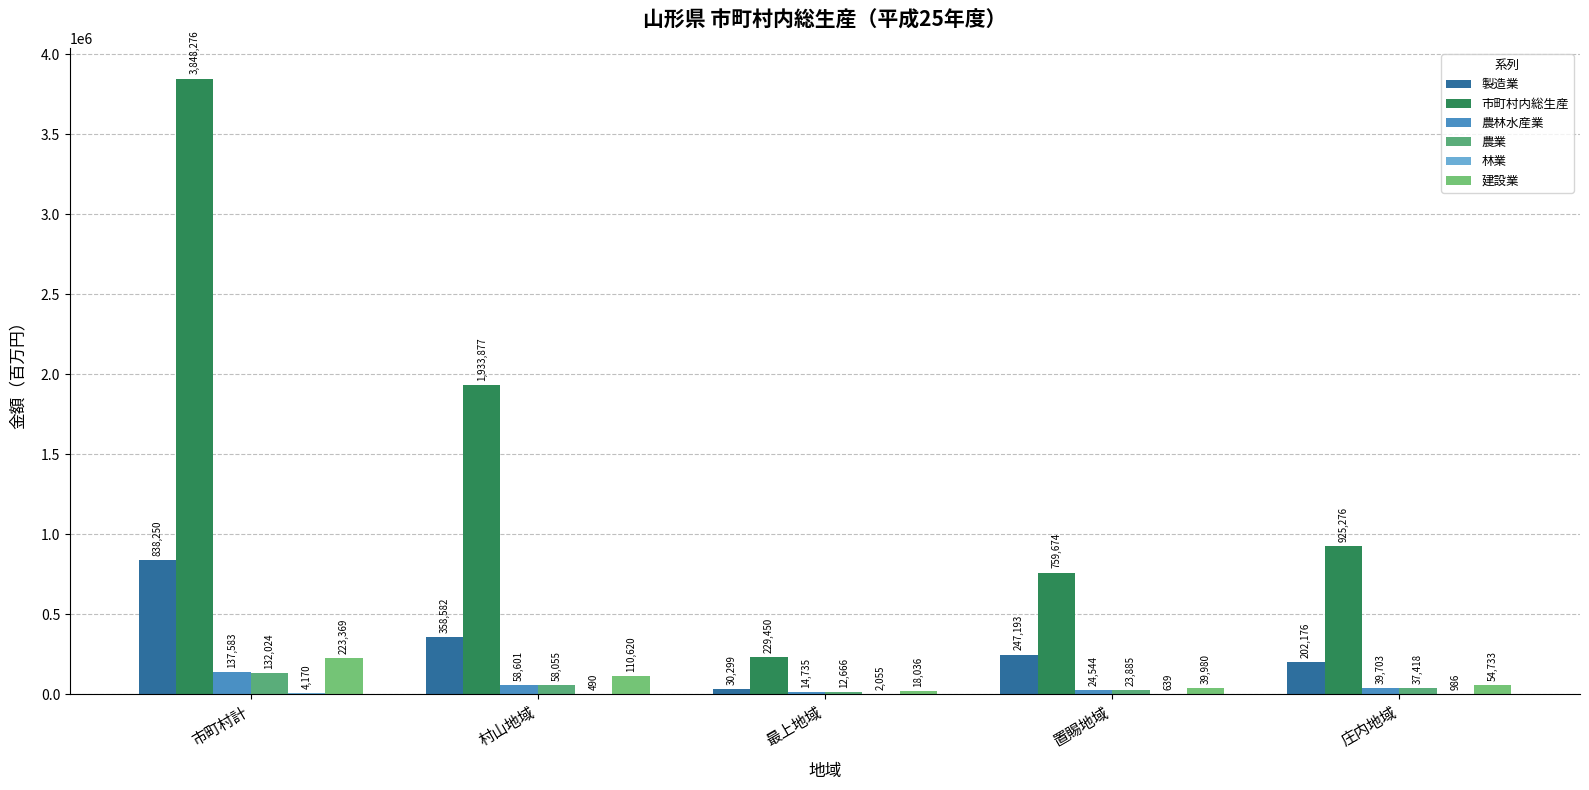

Which series has the largest range (max minus min)?

市町村内総生産